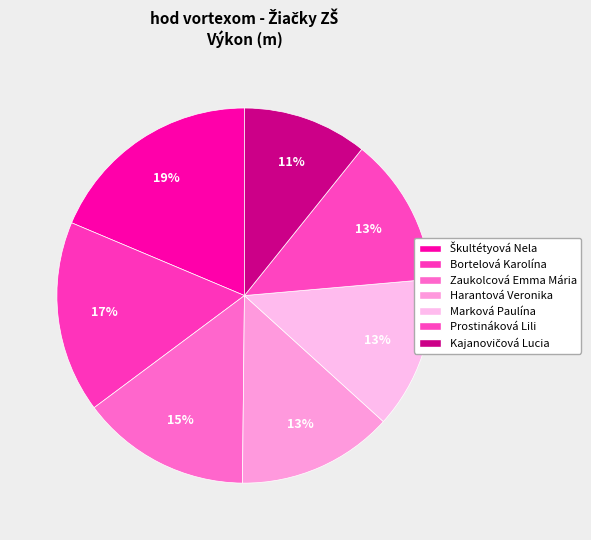

What percentage is the Harantová Veronika slice, to the nearest percent?

13%